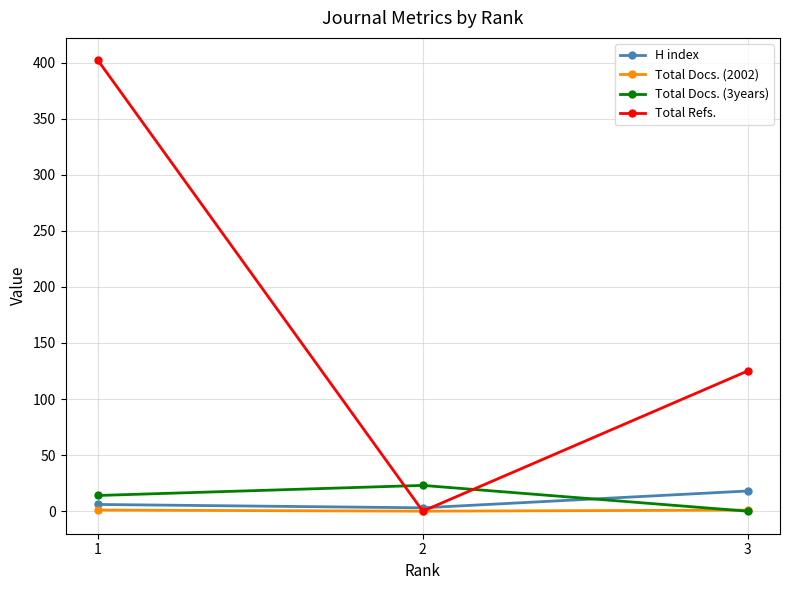

At which label does Total Refs. first exceed 125?

1